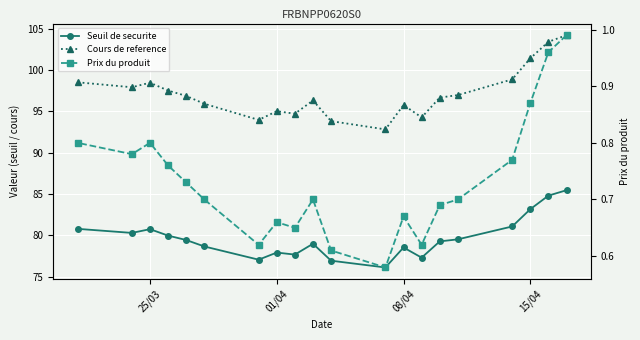

True or false: Seuil de securite and Cours de reference cross at least once.

False